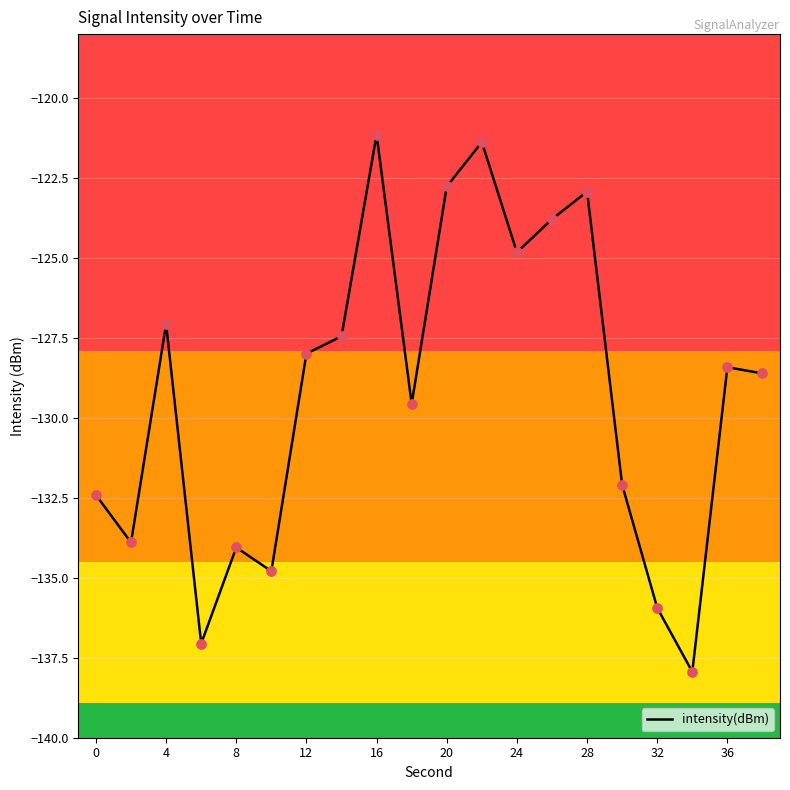

What is the maximum value shown in the chart?

-121.1